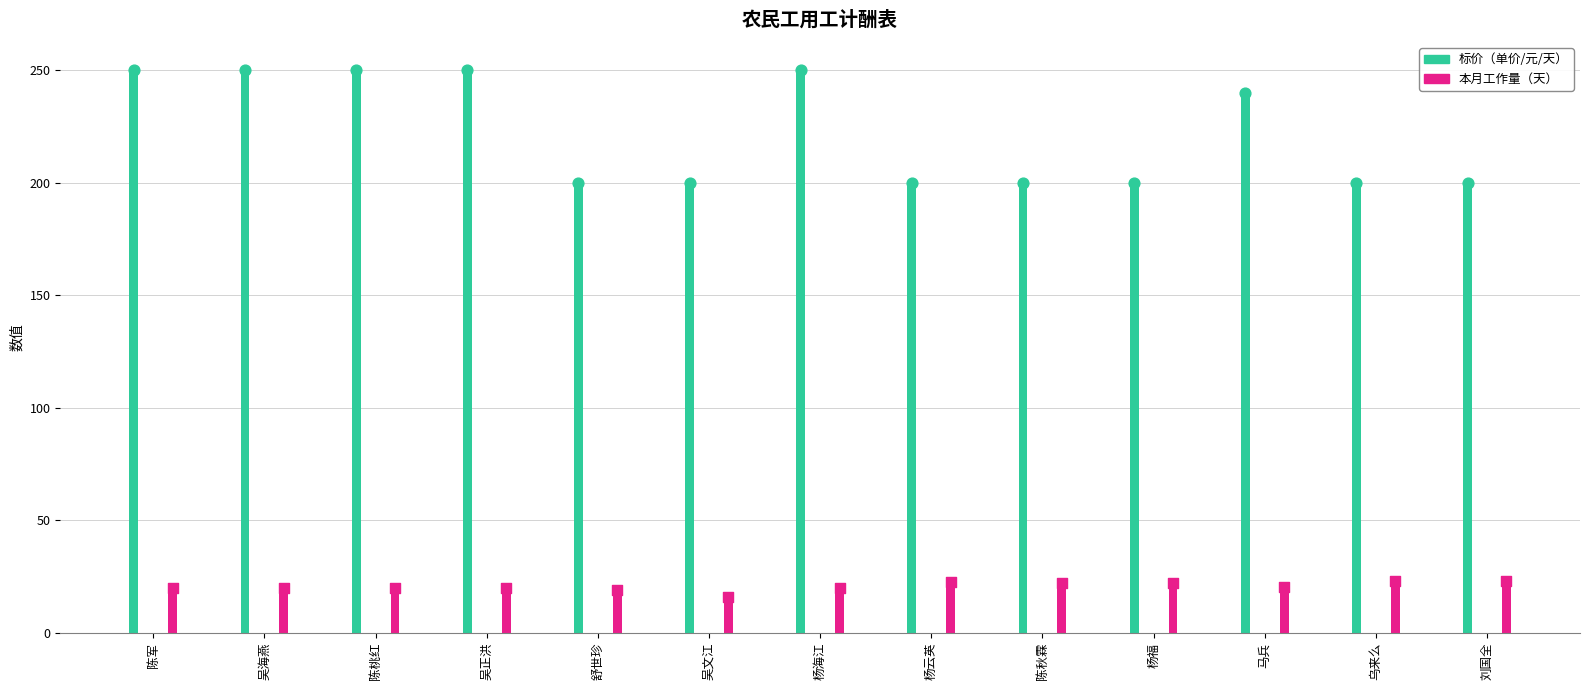

Which series contains the highest Y value?

标价（单价）